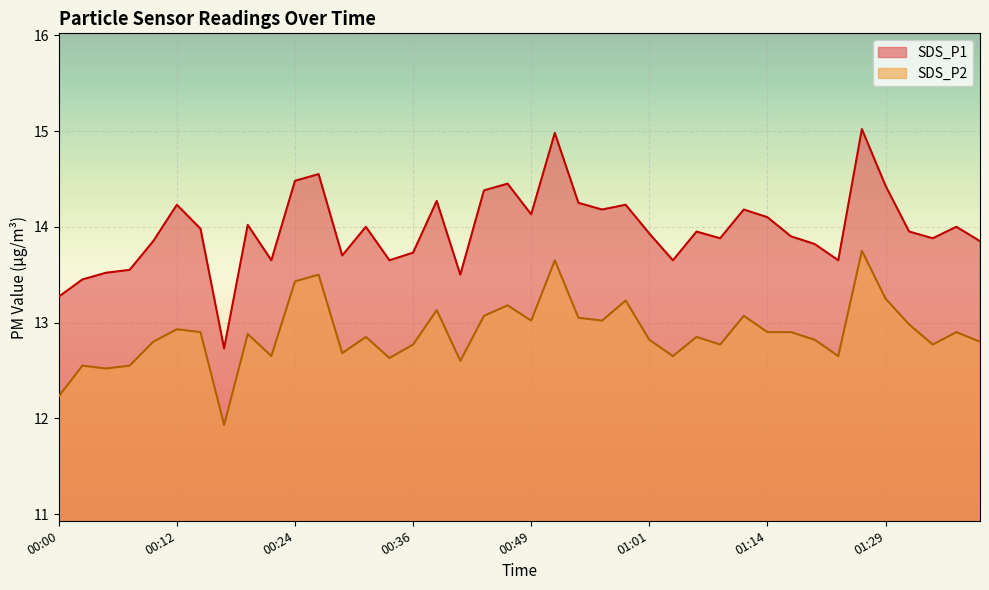

What is the label of the 17th point from the left?

00:39